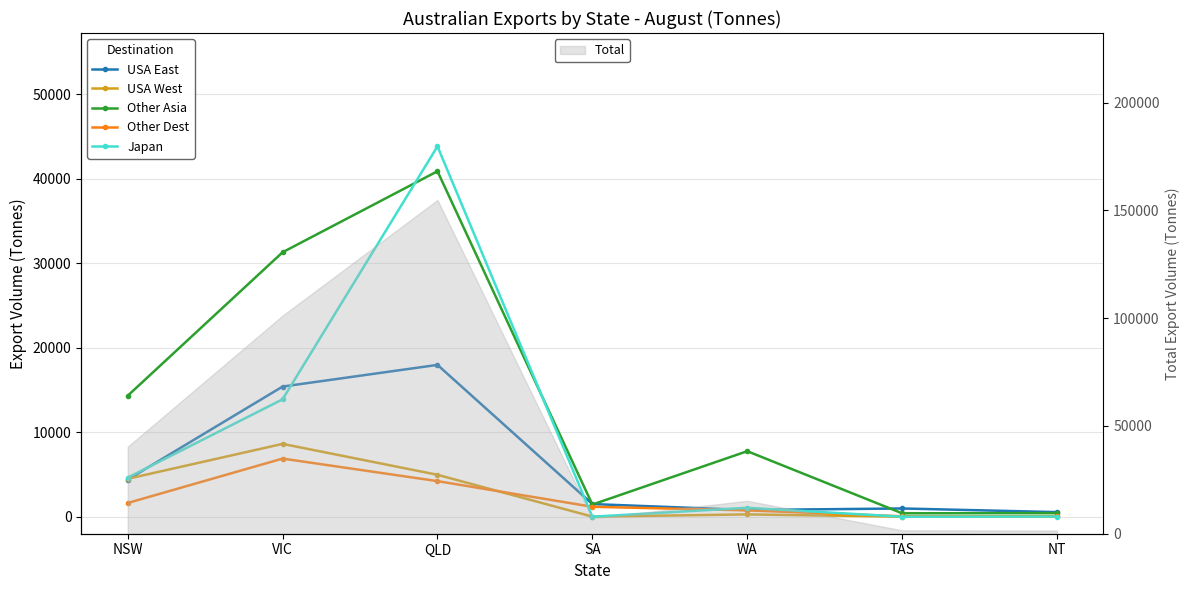

What is the difference between the Other Dest values at NSW and NT?

1591